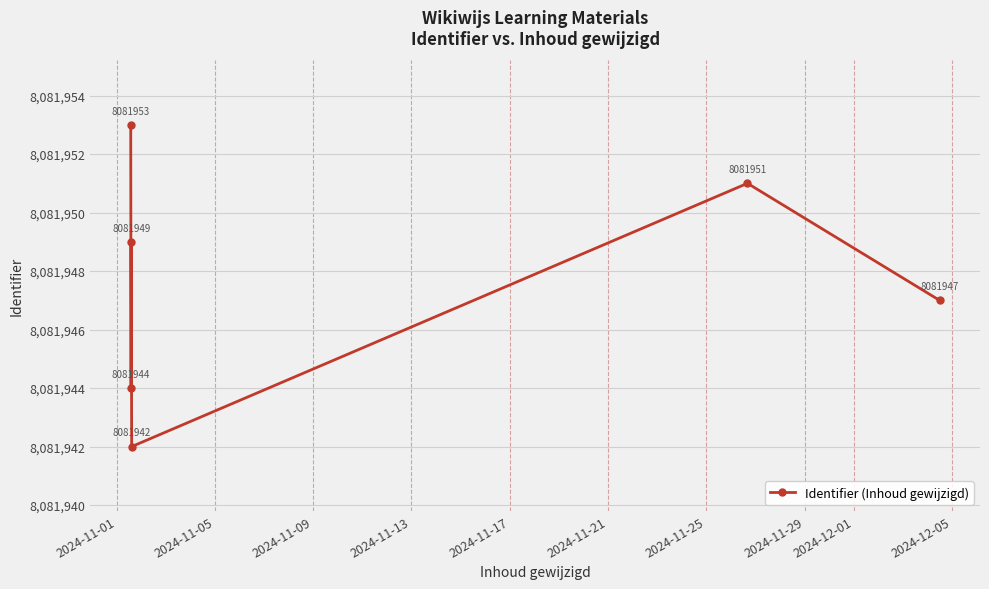

Count the values in the range 8081944 to 8081951.

4